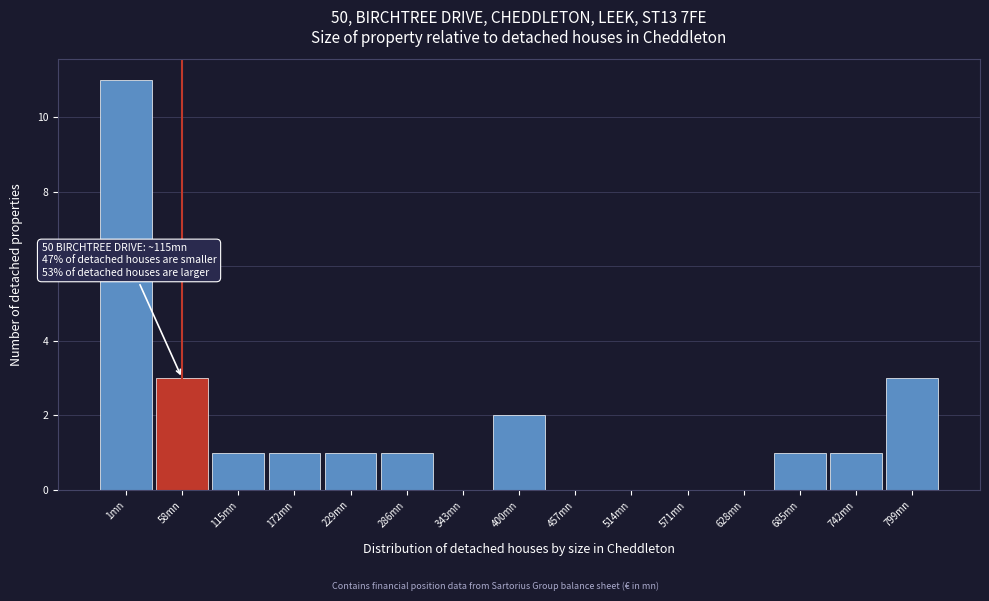

Reading left to right, what are all the values shown in this chart?

1mn=11	58mn=3	115mn=1	172mn=1	229mn=1	286mn=1	343mn=0	400mn=2	457mn=0	514mn=0	571mn=0	628mn=0	685mn=1	742mn=1	799mn=3